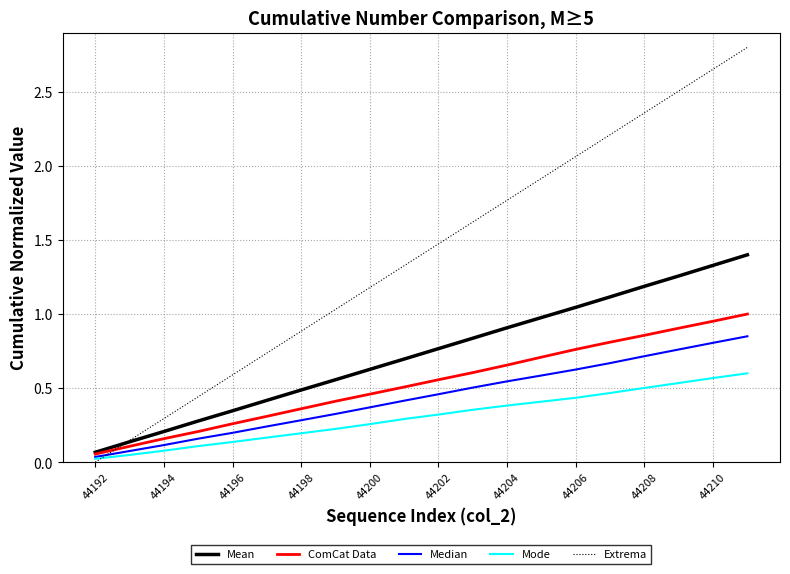

True or false: Mean and Median cross at least once.

False